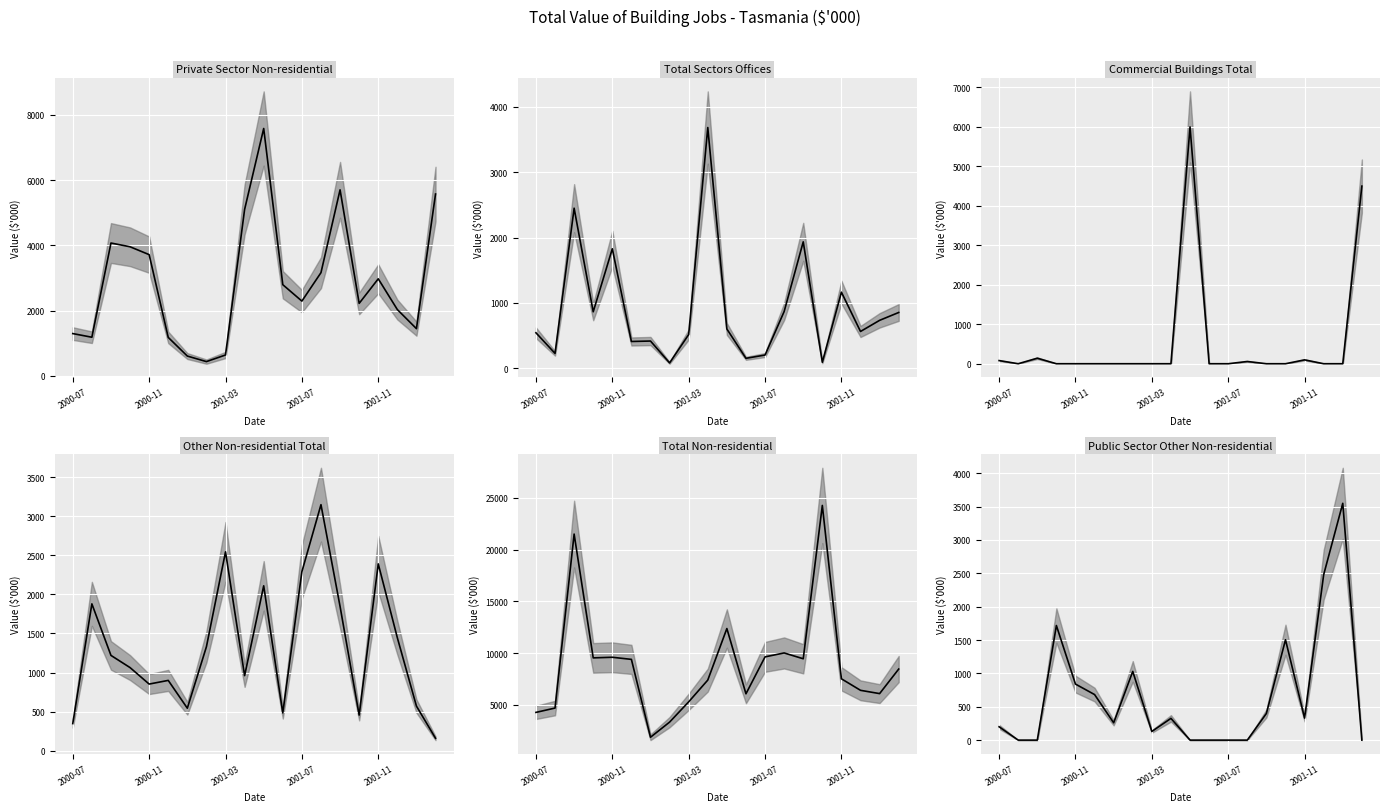

In Other Non-residential Total (median), how many points are higher than both neighbors (excluding endpoints)?

6